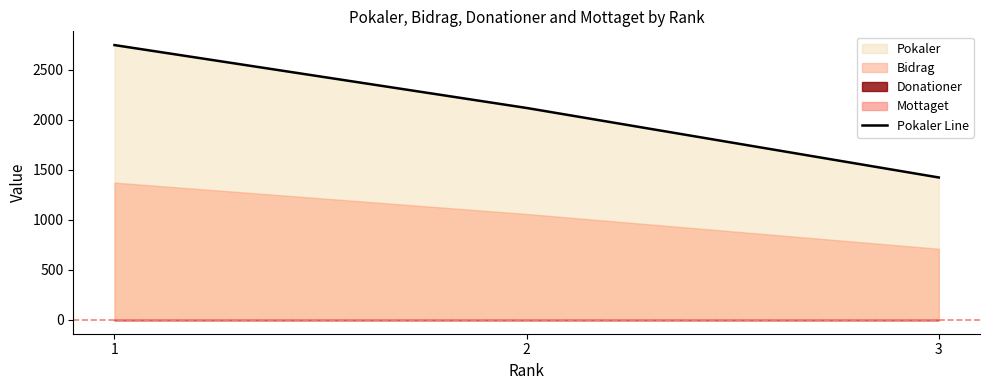

What is the change in value from 1 to 3?

-1324